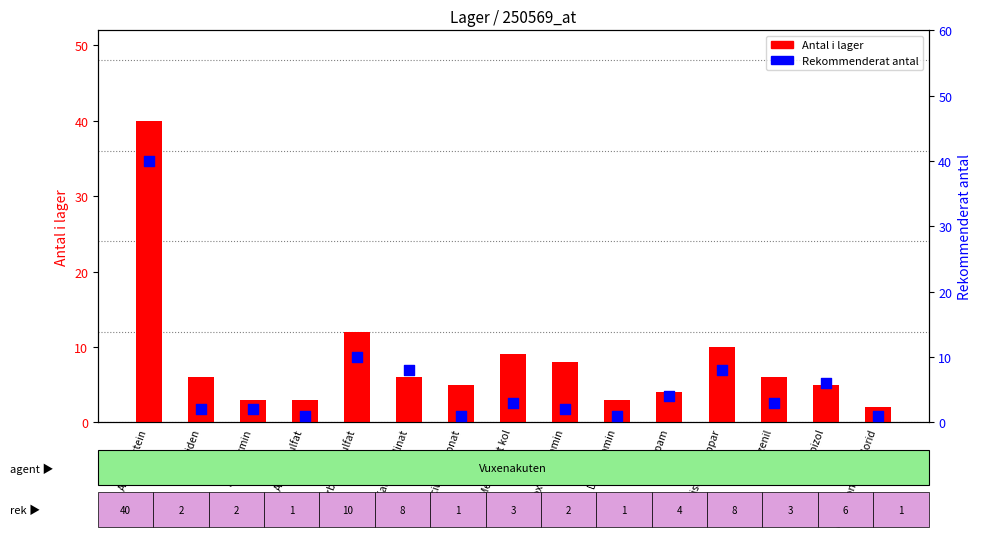

At which category is the sum across all series the highest?

Acetylcystein